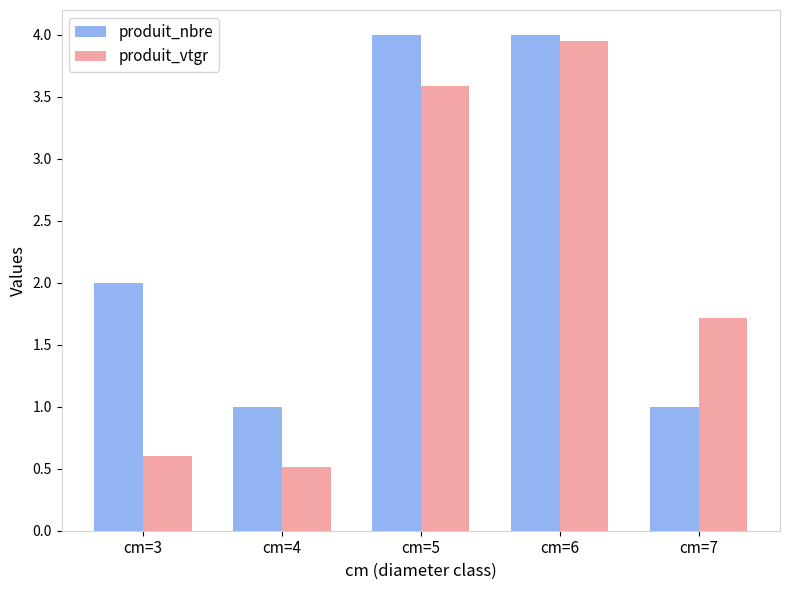

List the series in order of their peak value, lowest first.

produit_vtgr, produit_nbre